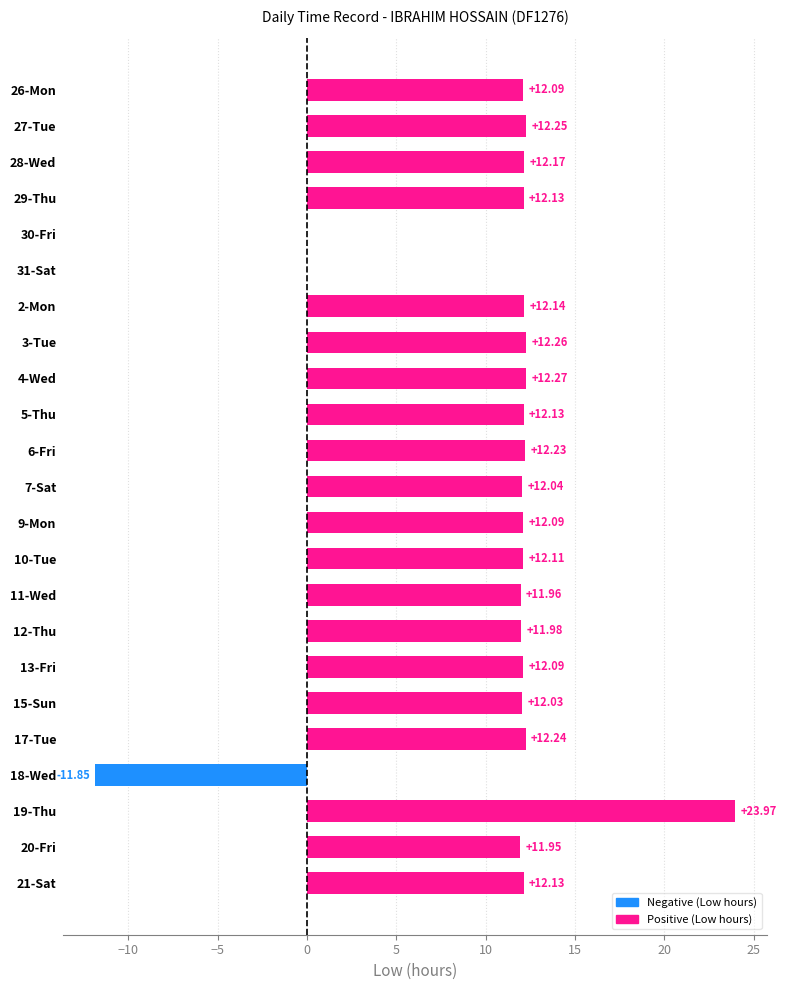

What is the sum of all values?

242.4